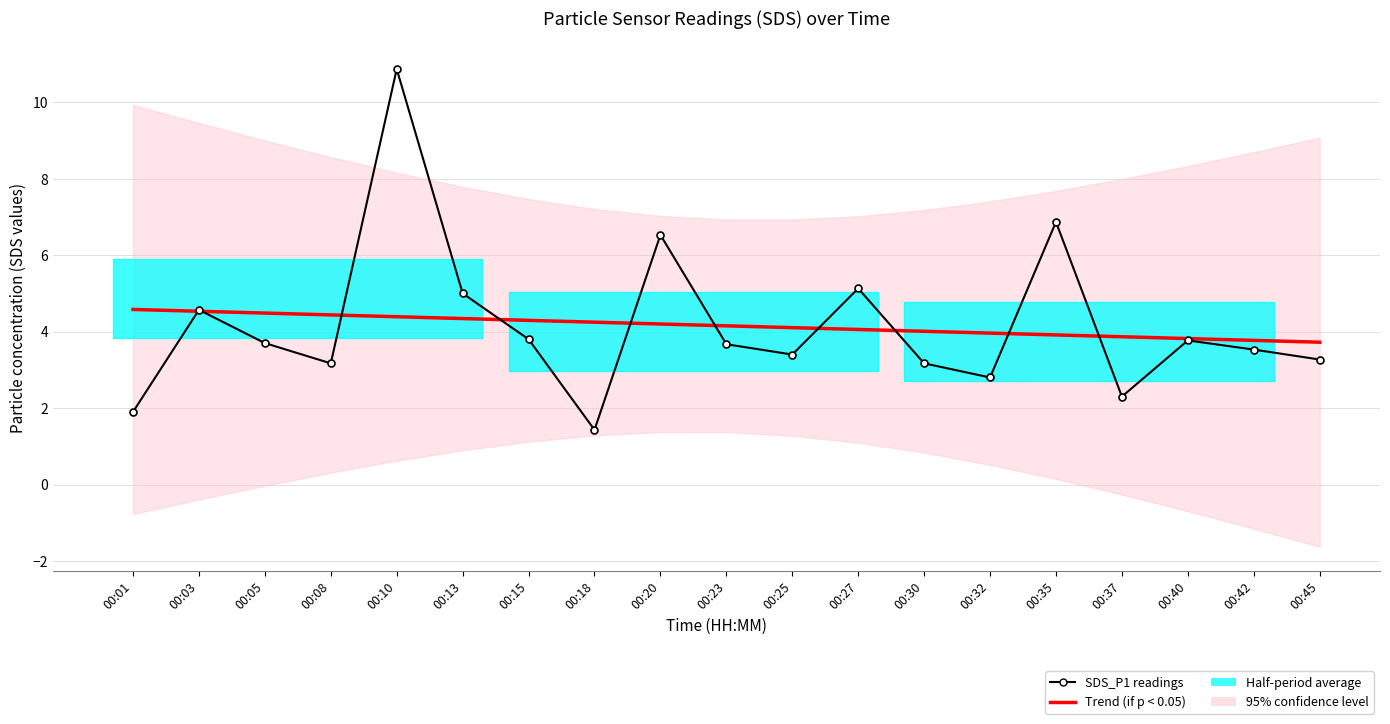

Which series changed the most between 00:03 and 00:25?

SDS_P1 (Carbon Emissions style)